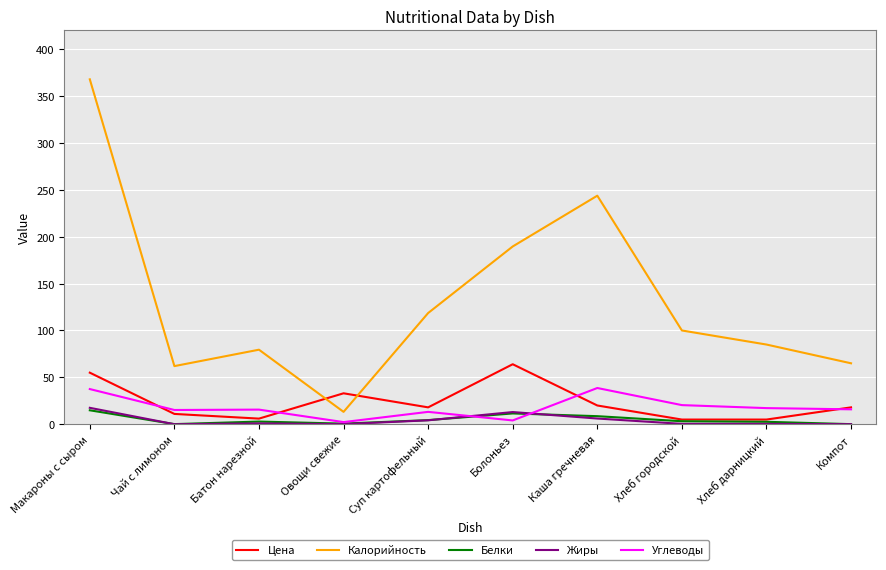

Does the chart have visible grid lines?

Yes